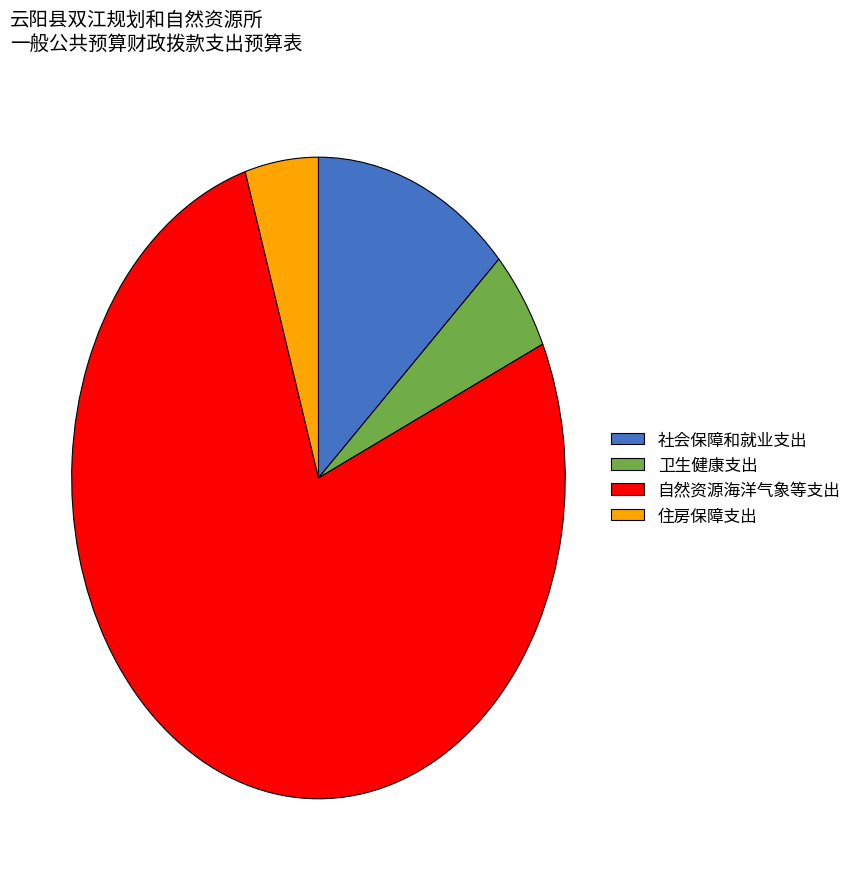

Is 社会保障和就业支出 the majority of the pie?

No